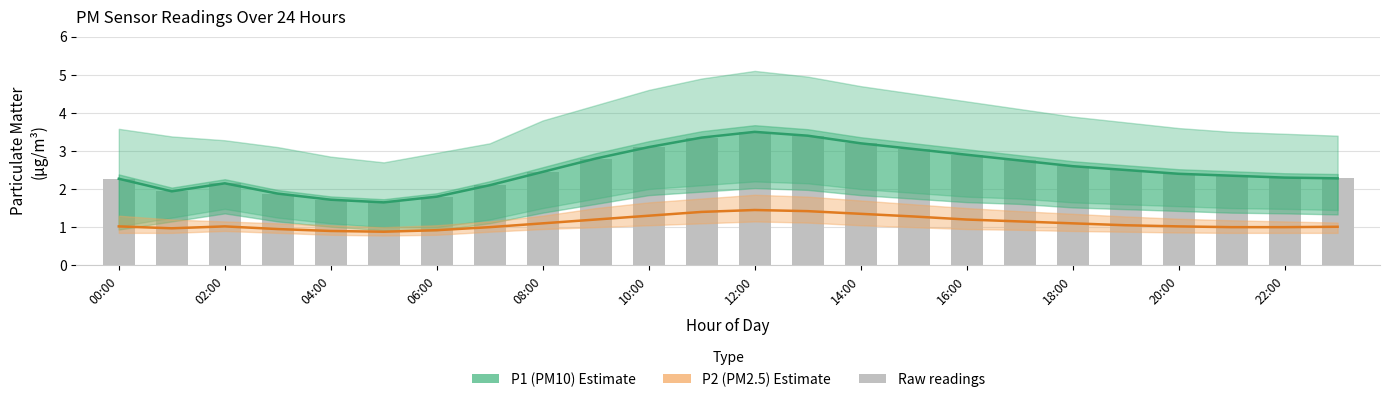

What is the greatest value displayed?

3.5